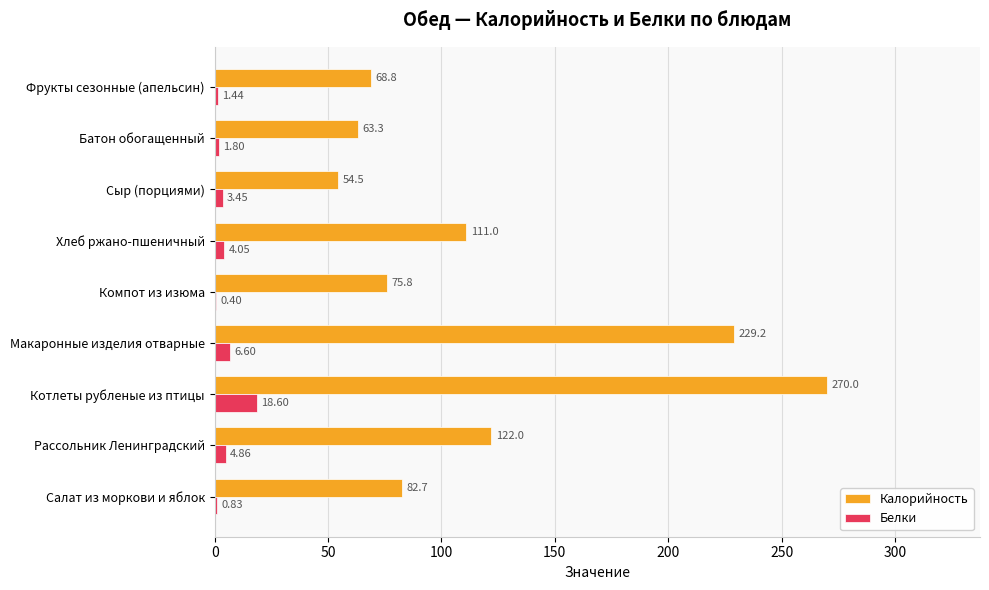

At which category is the sum across all series the highest?

Котлеты рубленые из птицы